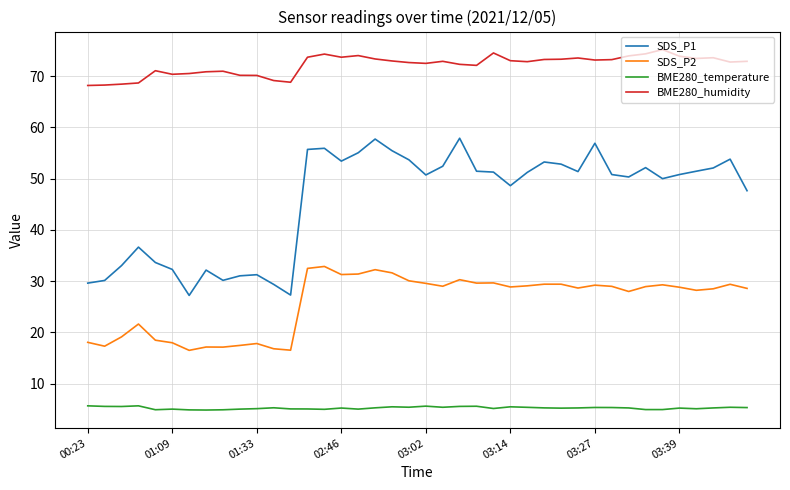

List the series in order of their overall mean, highest first.

BME280_humidity, SDS_P1, SDS_P2, BME280_temperature